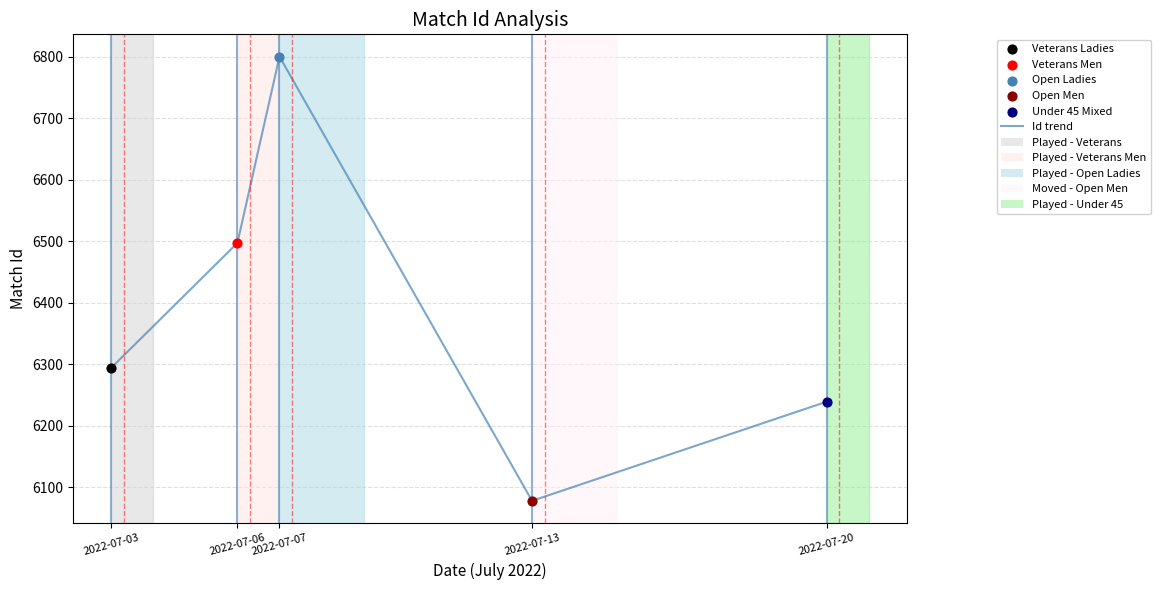

What is the change in value from 2022-07-06 to 2022-07-07?

+303